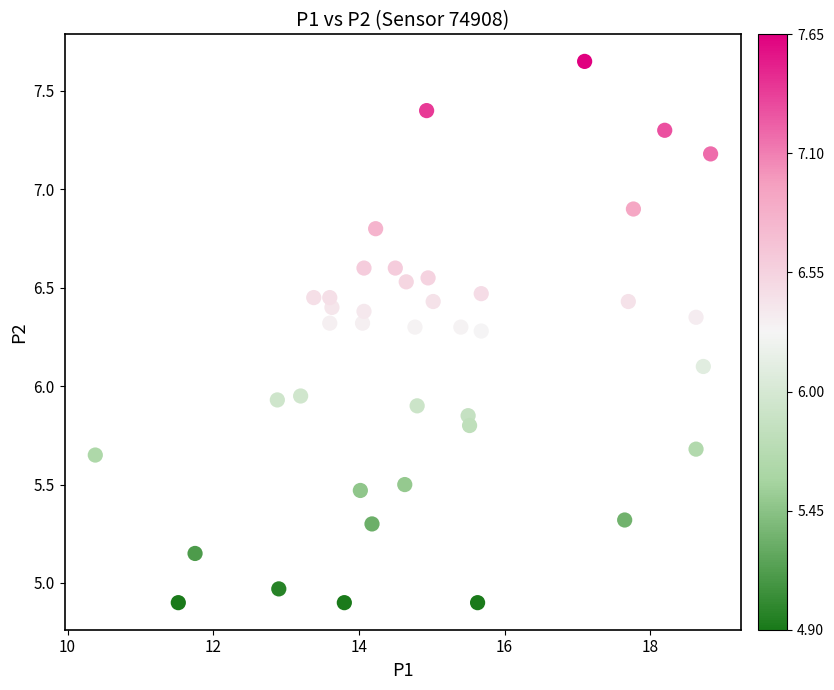

What is the range of Y values (max minus min)?

2.8